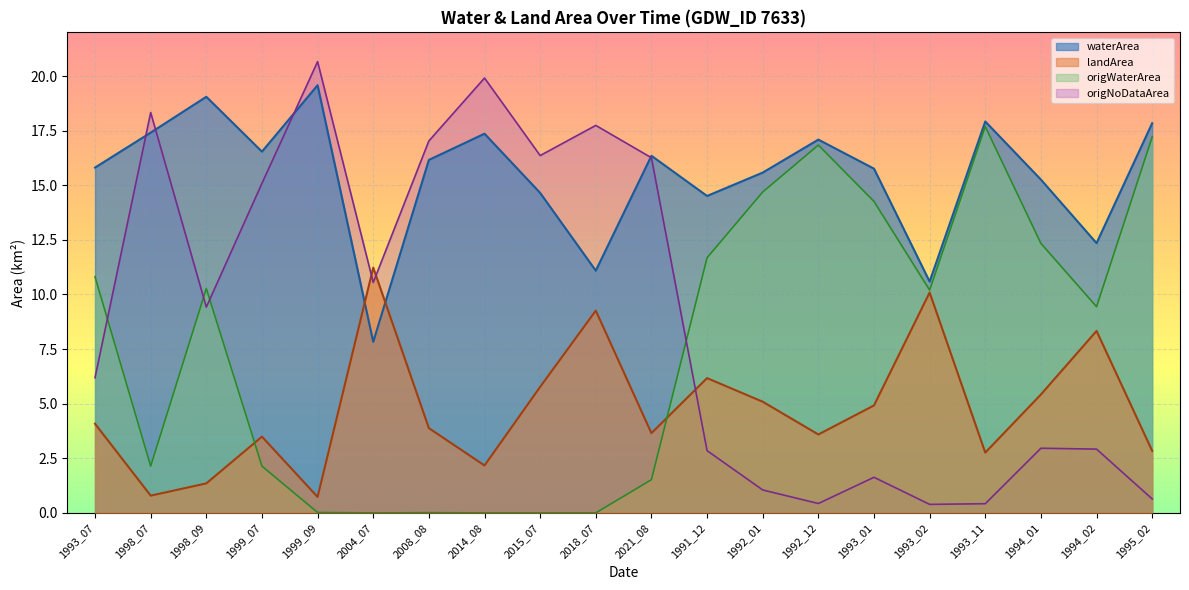

What is the label of the 13th point from the right?

2014_08